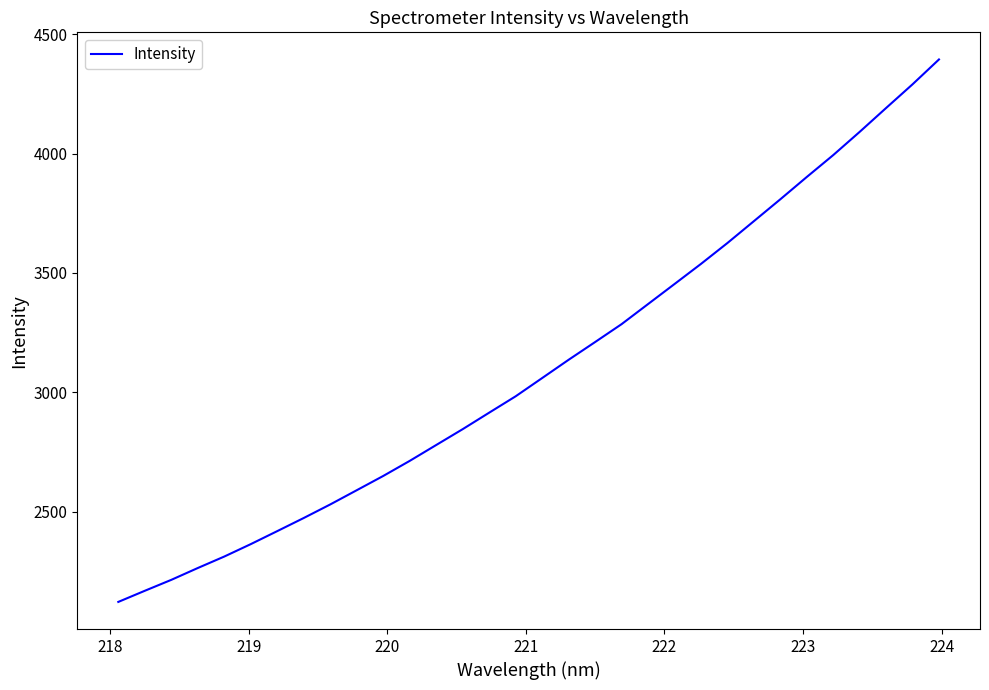

What is the difference between the maximum and minimum values?

2272.8